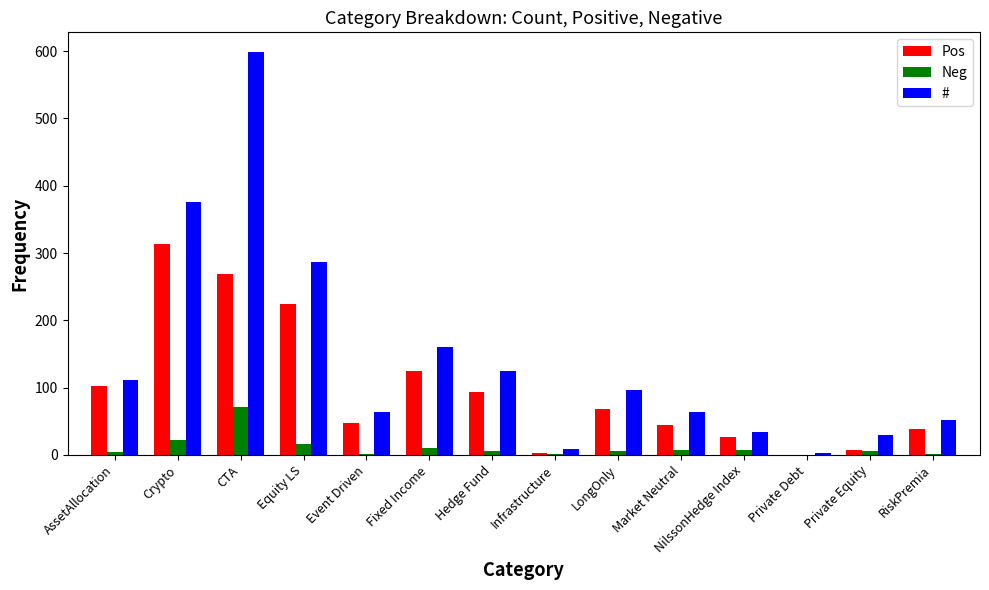

What is the total value across all series at Market Neutral?

117